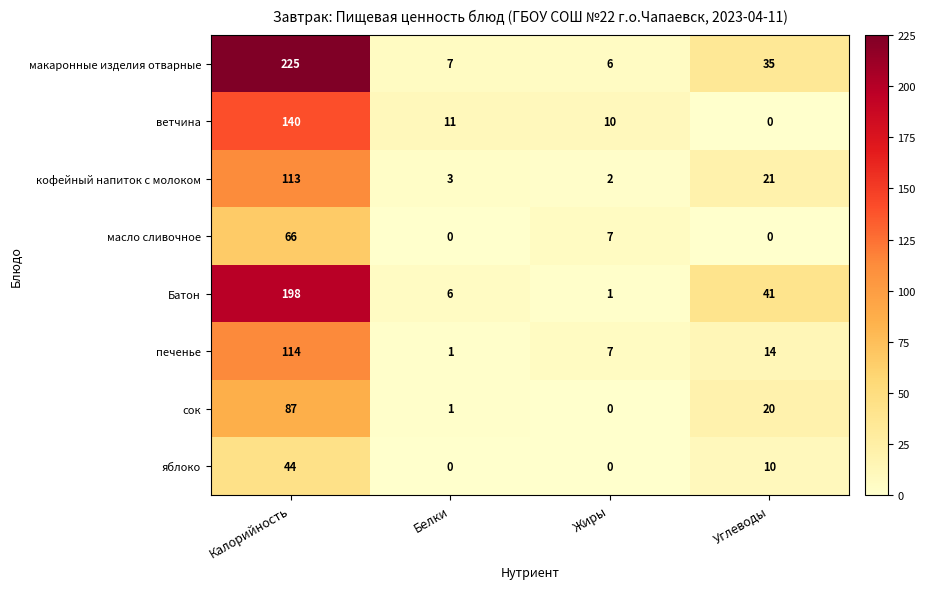

At Калорийность, list the series in order from largest to smallest.

макаронные изделия отварные, Батон, ветчина, печенье, кофейный напиток с молоком, сок, масло сливочное, яблоко